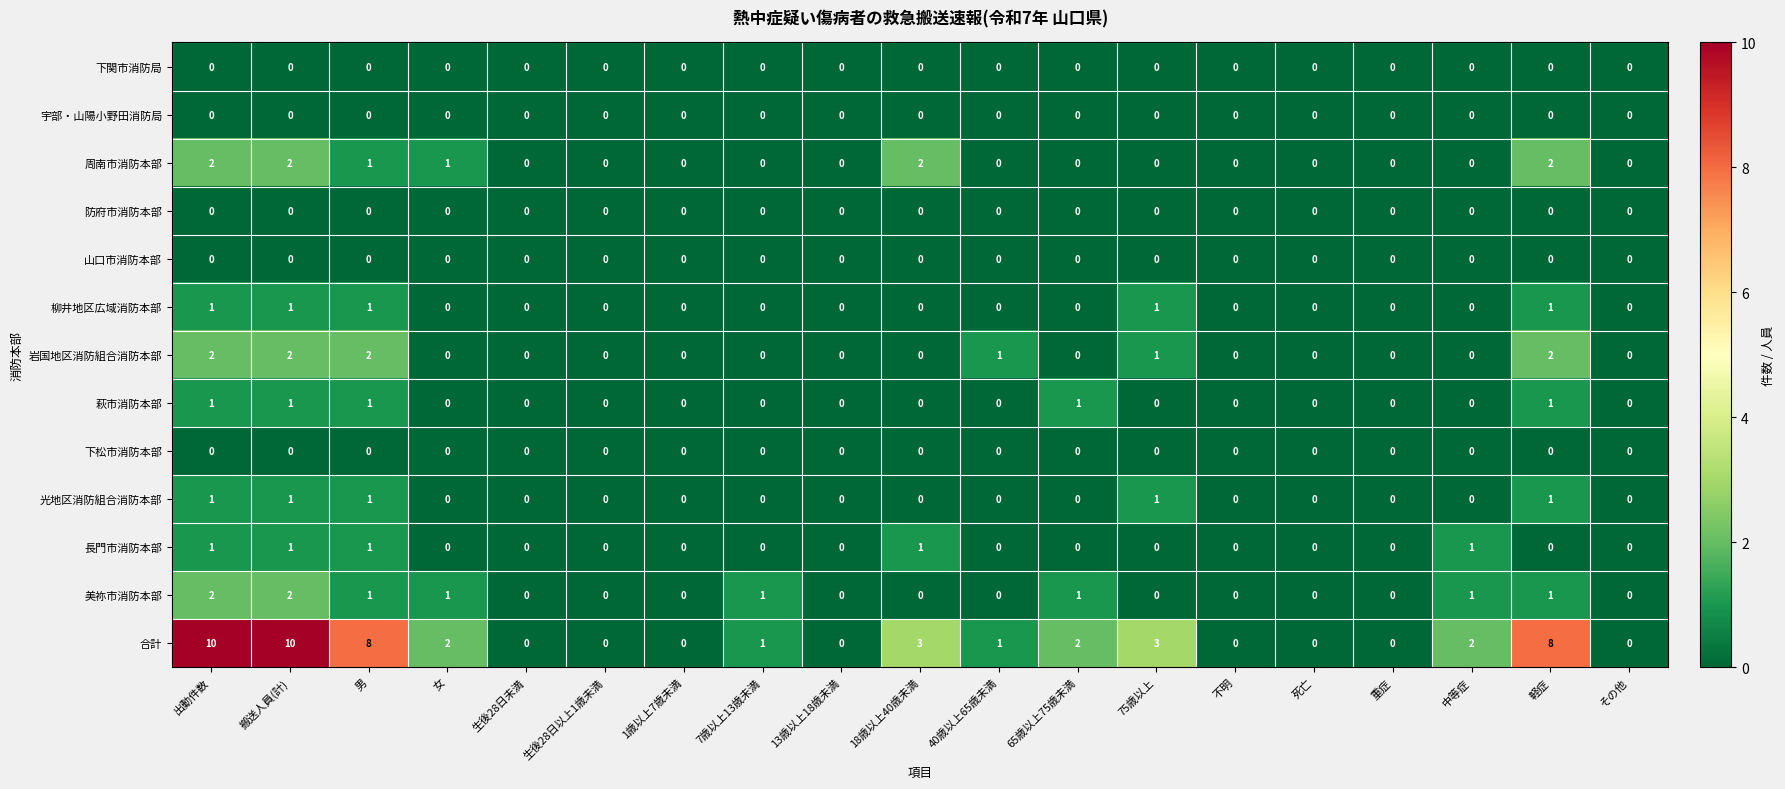

What is the maximum value shown in the chart?

10